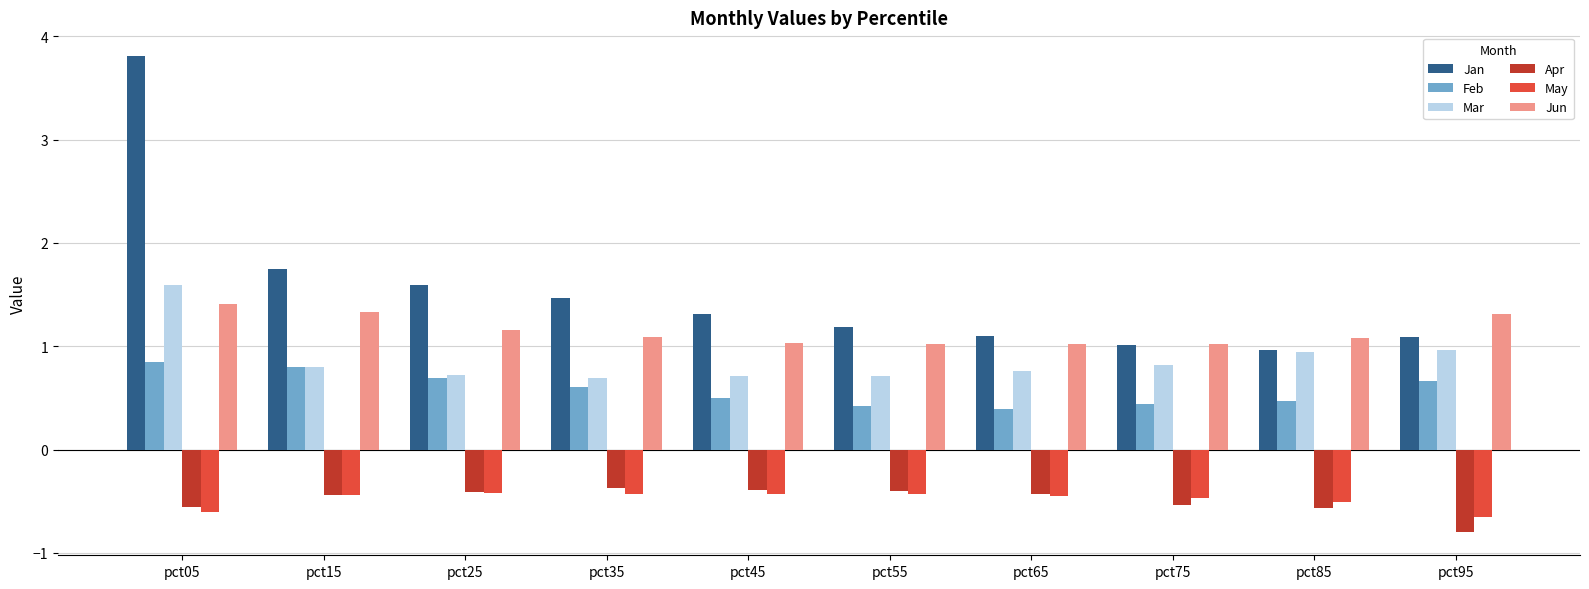

The Jan series shows 1.5 at pct85. True or false?

False